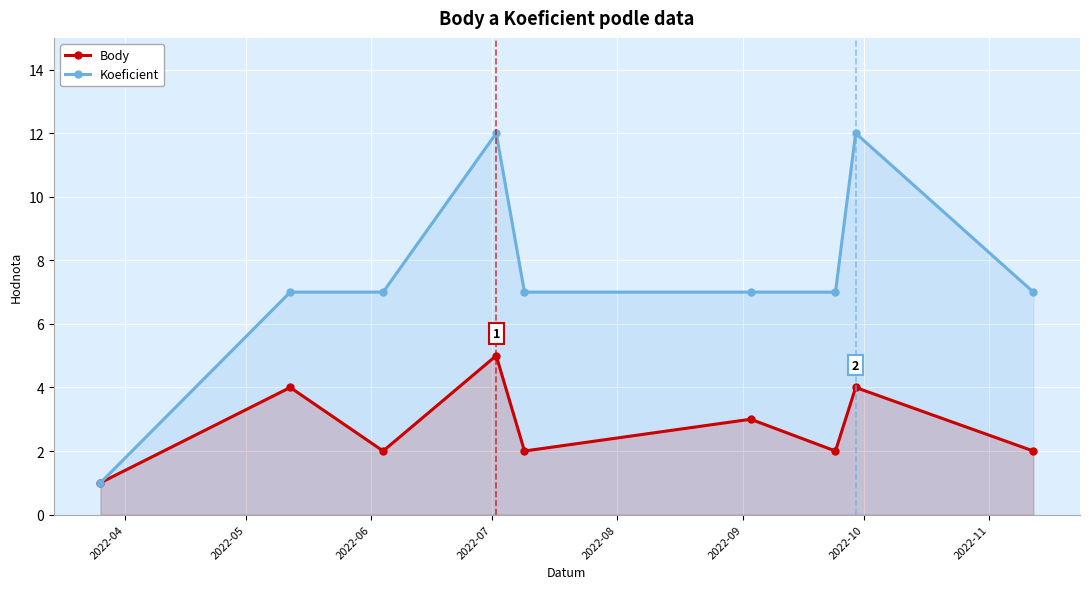

True or false: Koeficient and Body cross at least once.

False